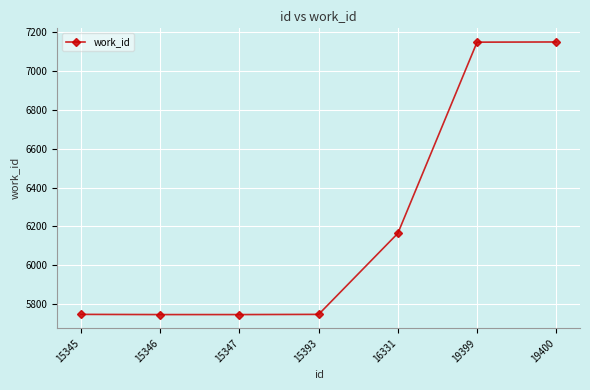

What is the maximum value shown in the chart?

7147